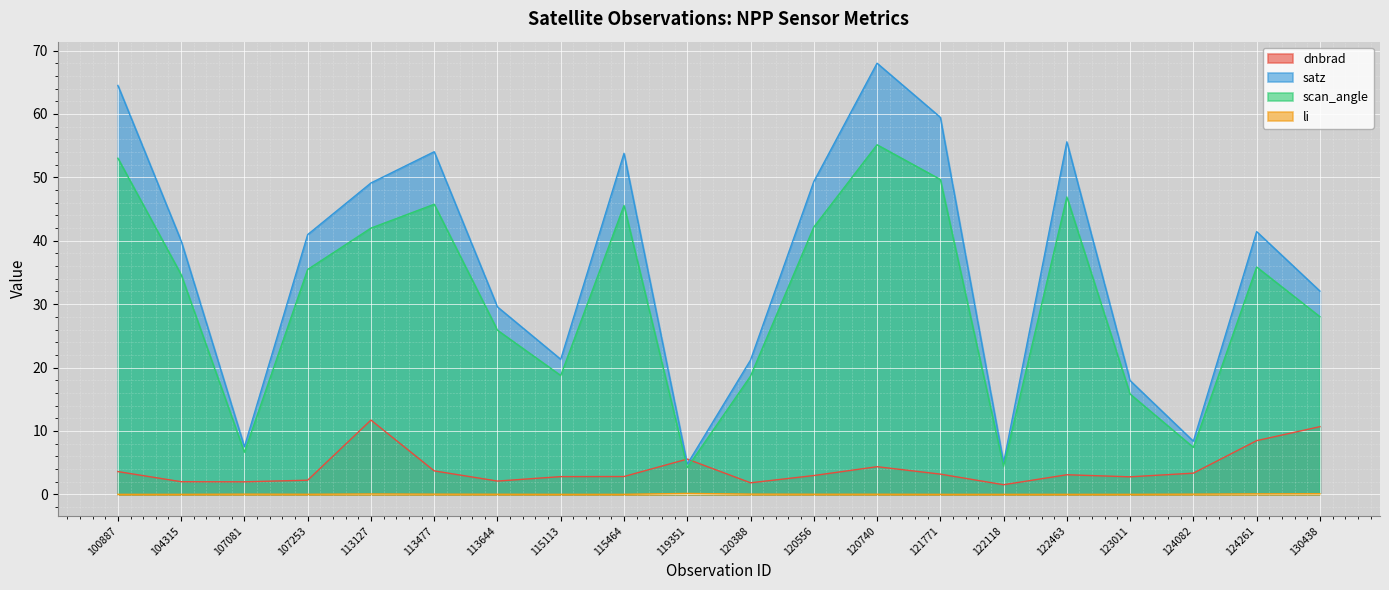

True or false: dnbrad has a value of 2.8 at 115464.

True